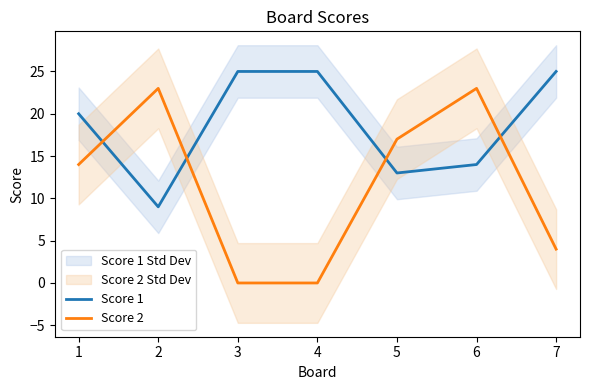

The Score 1 series shows 25 at 3. True or false?

True